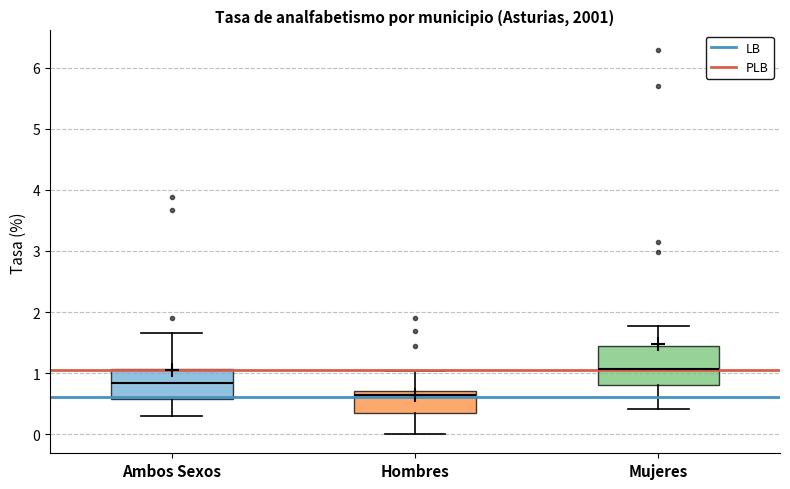

Where is the lower edge of the box for Mujeres on the y-axis? The values are not printed on the chart, so give them approximately, as read against the axis.

0.8